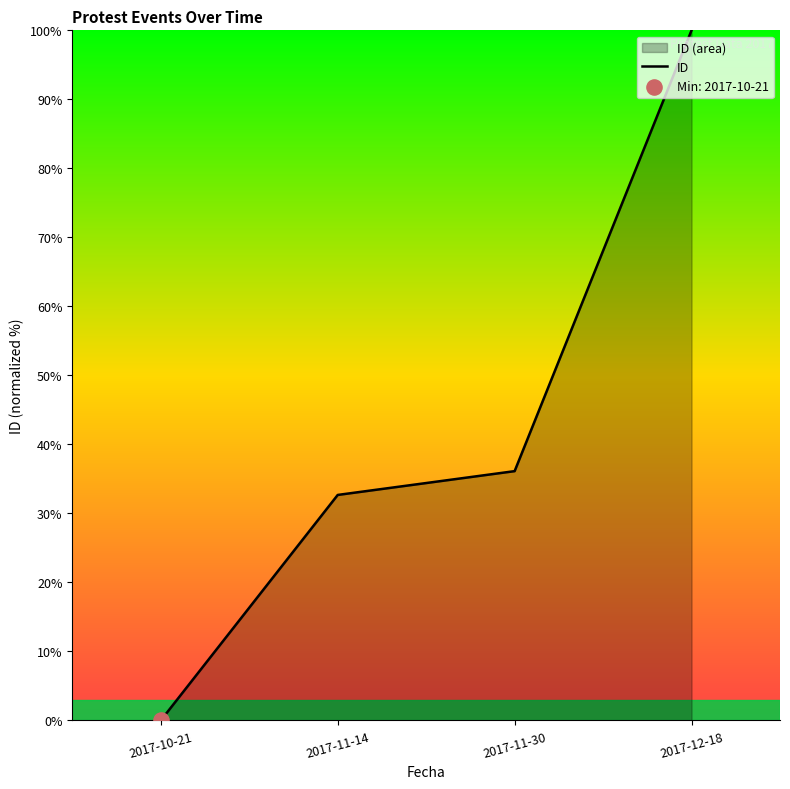

What is the change in value from 2017-10-21 to 2017-11-30?

+36.1